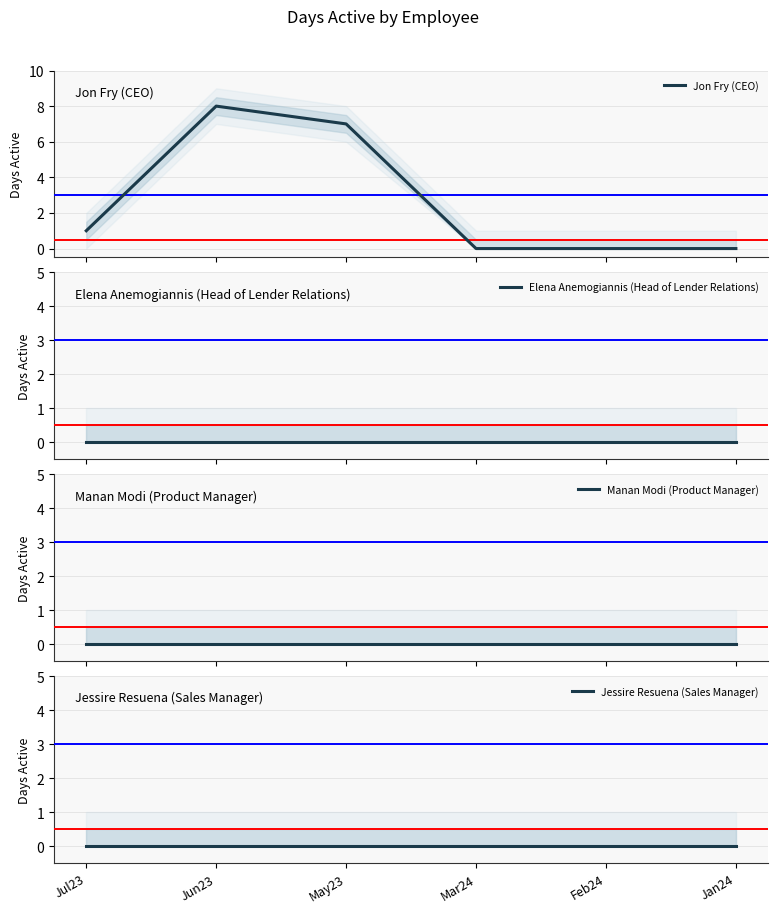

The Manan Modi (Product Manager) series shows 0 at Jun23. True or false?

True